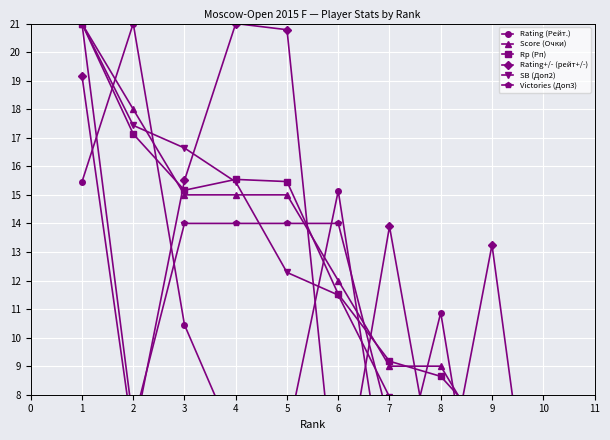

In Rp (Рп), how many points are lower than both neighbors (excluding endpoints)?

1